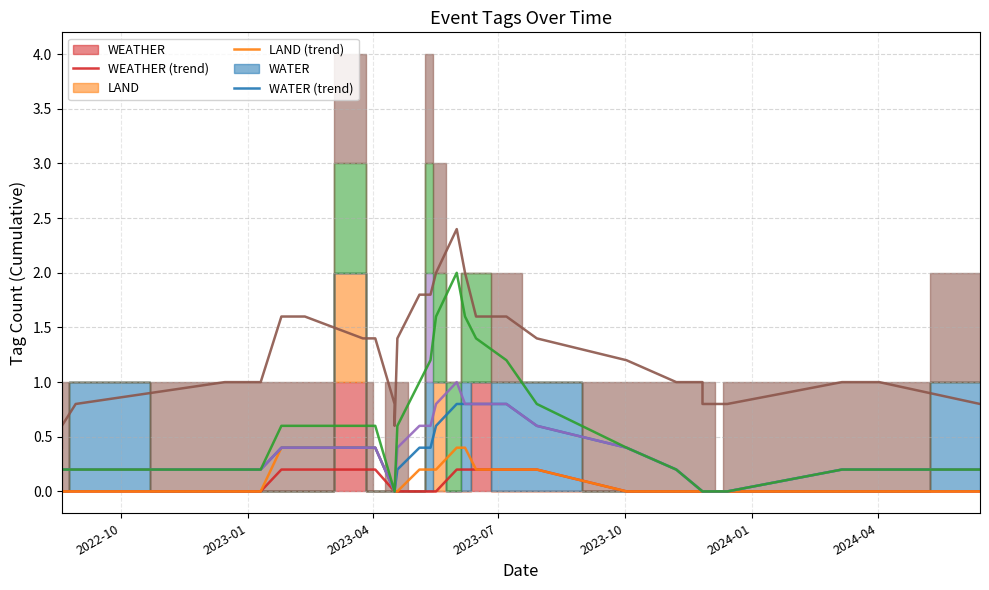

True or false: SAFETY (trend) and HEALTH (trend) cross at least once.

False